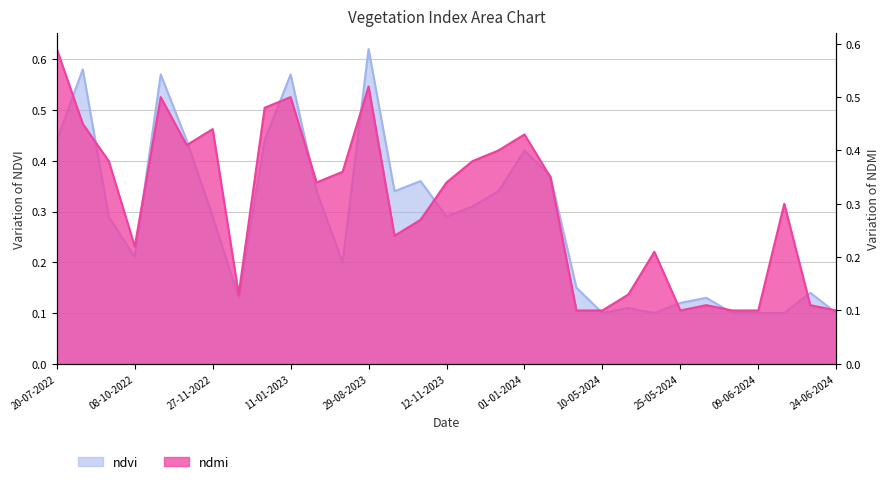

True or false: ndvi has a value of 0.4 at 12-11-2023.

False